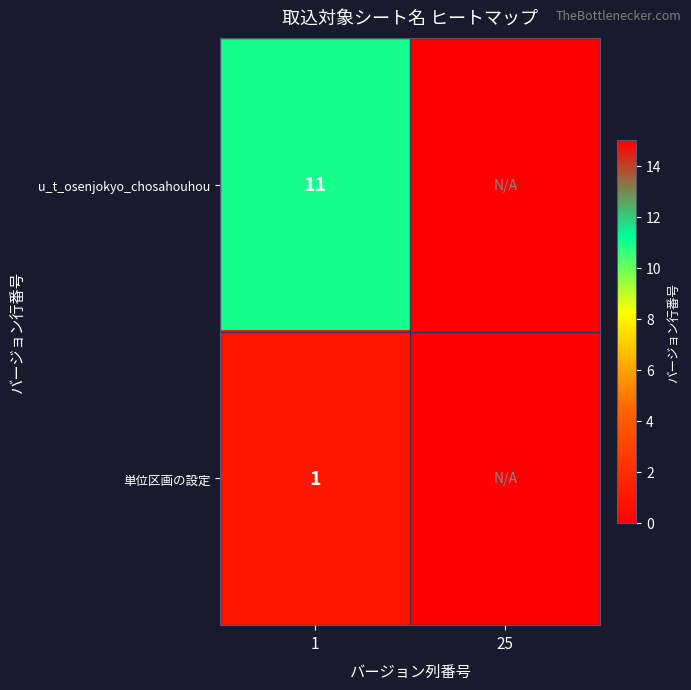

What is the total value across all series at 1?

12